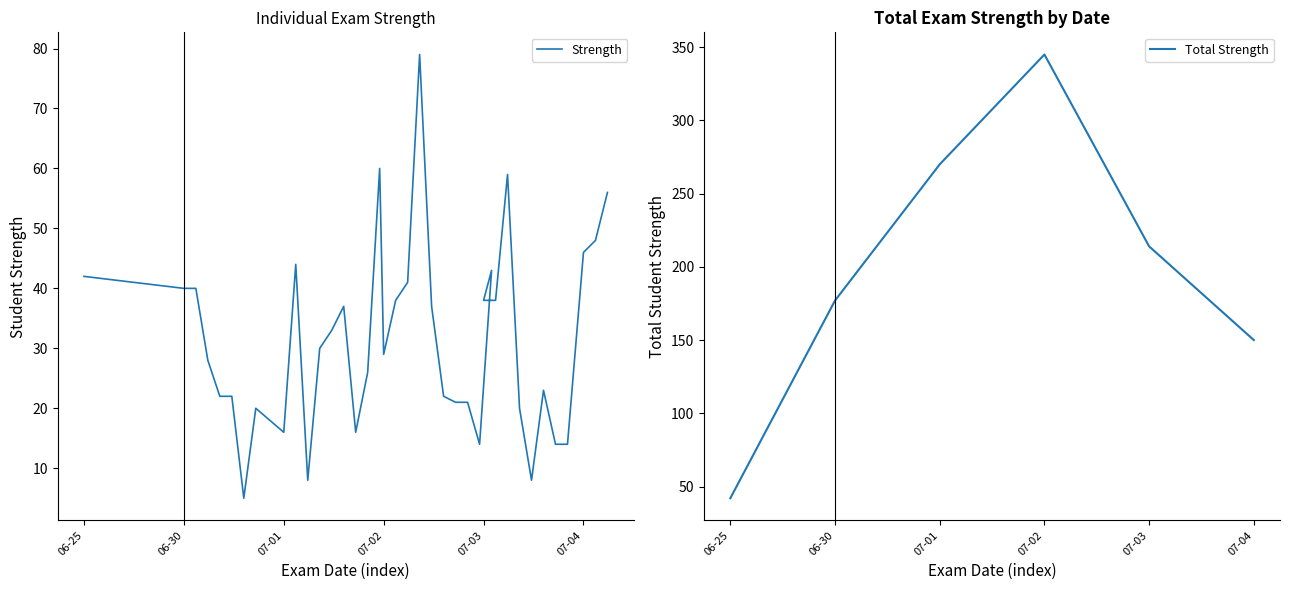

Is it true that the value at 2025-07-02 is 38?

True